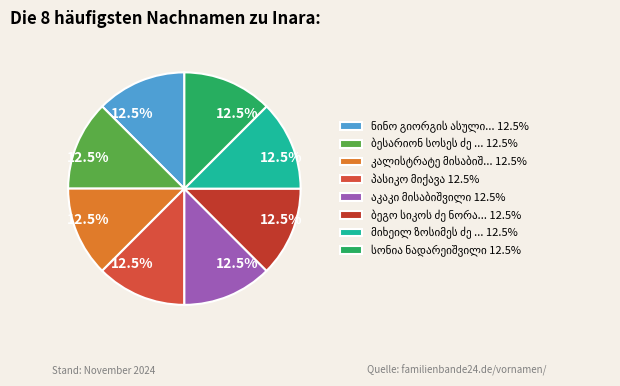

What percentage do ბეგო სიკოს ძე ნორაკიძე and ამბროსი ონისიმეს ძე ნემსაძე together represent?

18.9%